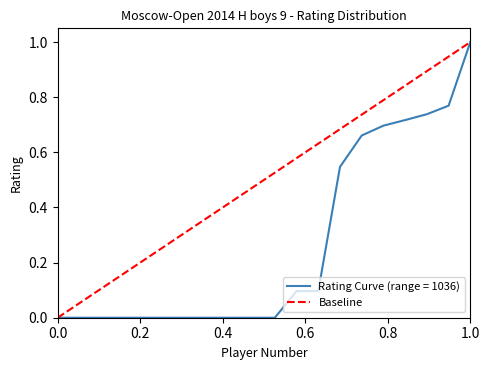

What is the greatest value displayed?

1